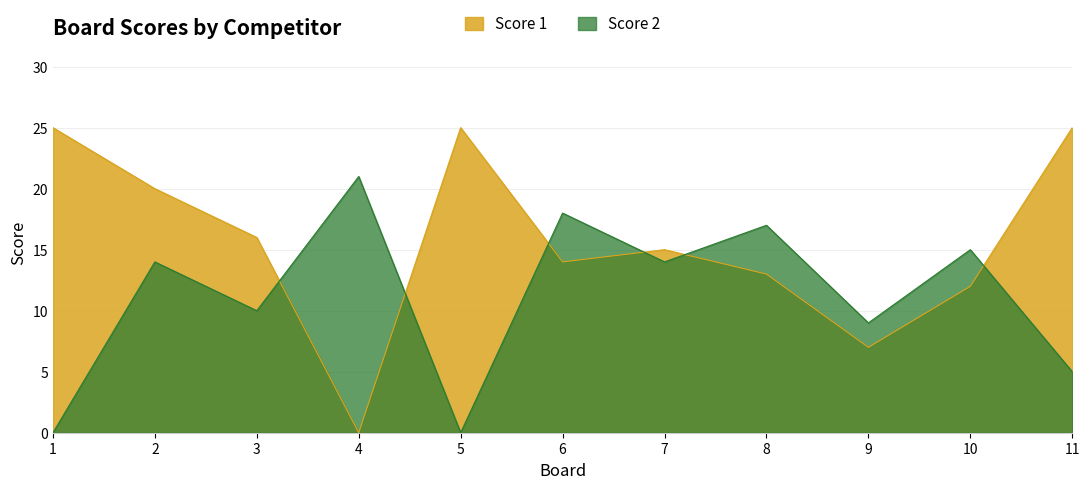

Reading left to right, extract all data points from this chart.

Score 1: 1=25	2=20	3=16	4=0	5=25	6=14	7=15	8=13	9=7	10=12	11=25
Score 2: 1=0	2=14	3=10	4=21	5=0	6=18	7=14	8=17	9=9	10=15	11=5